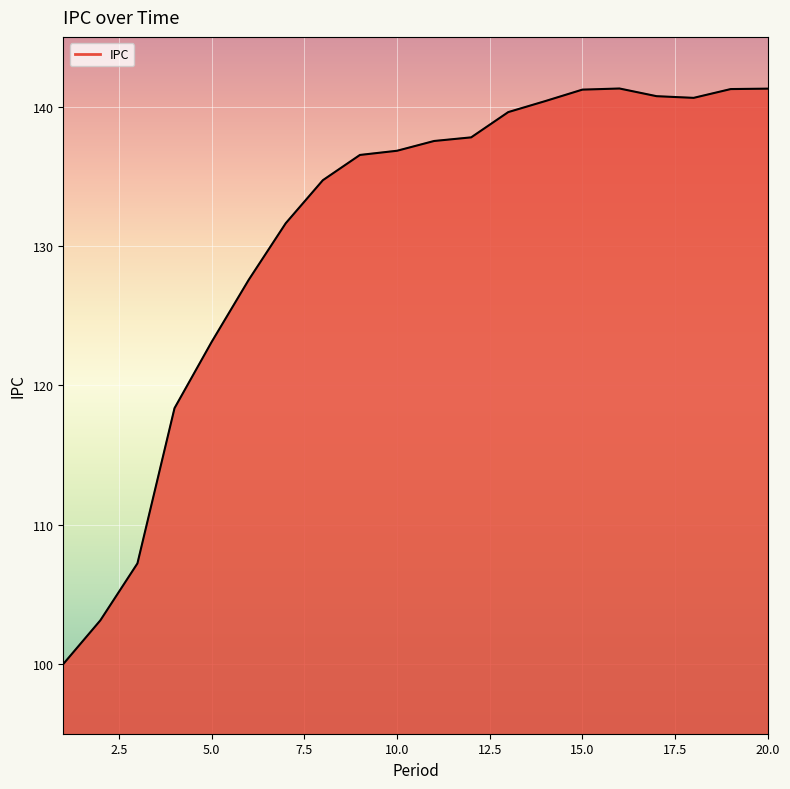

What is the minimum value shown in the chart?

100.0